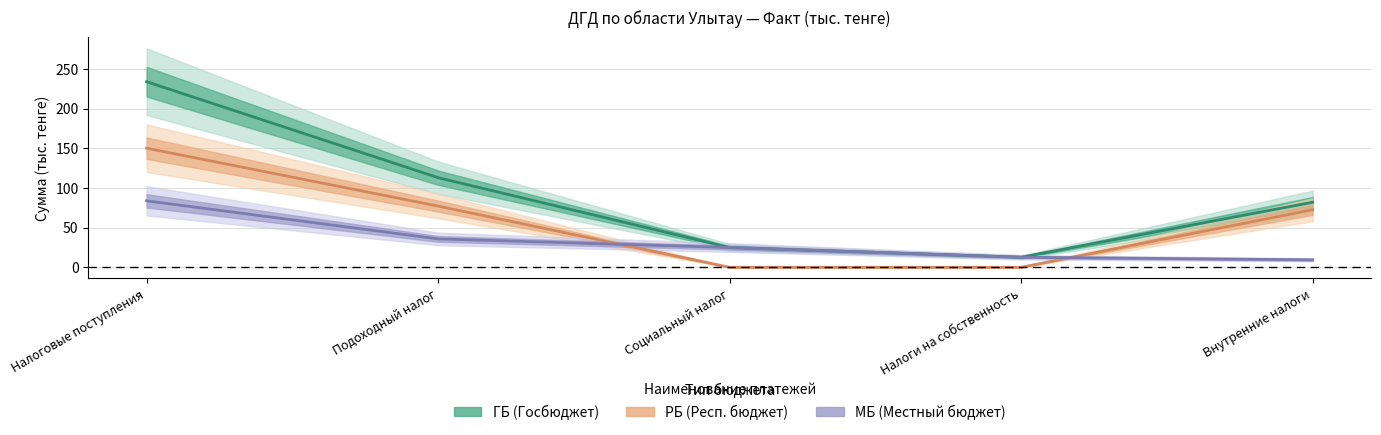

At which category does ГБ reach its first local valley?

Налоги на собственность